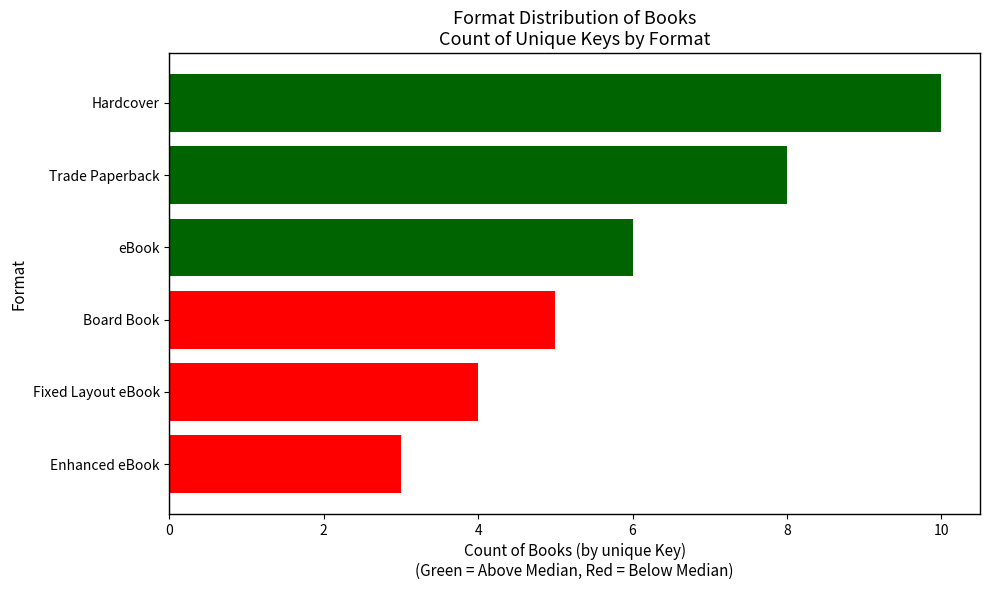

Where is the data nearest to the value 6?

eBook